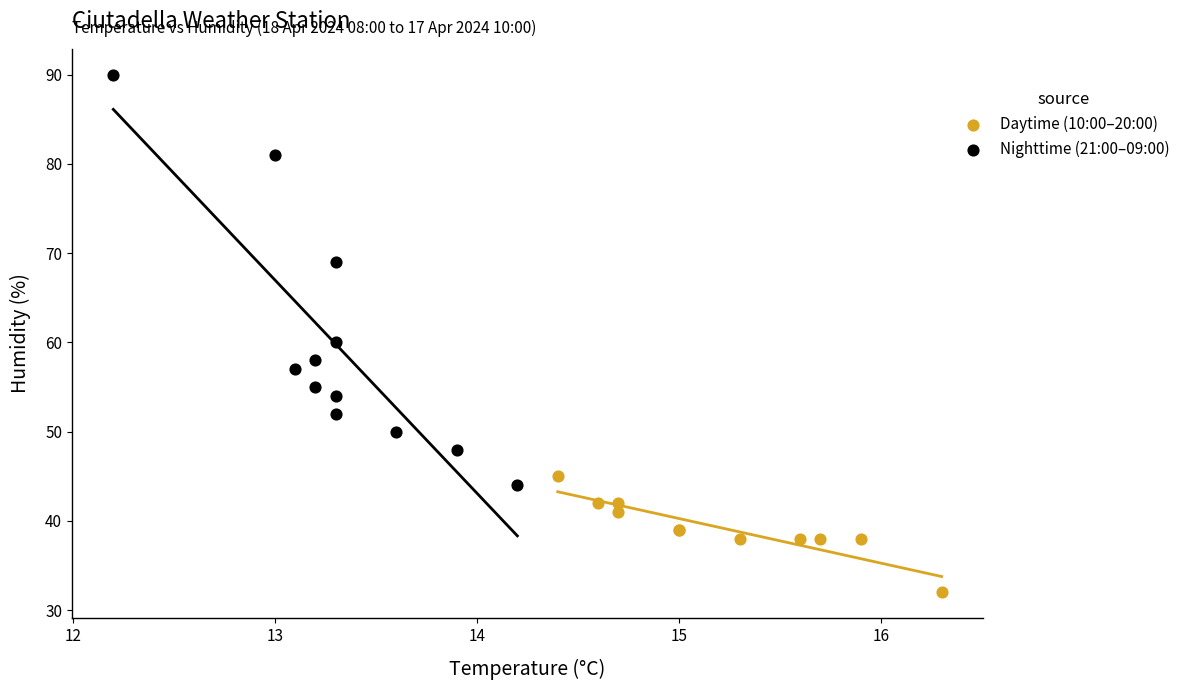

What are all the series names shown in the legend?

Daytime (10:00–20:00), Nighttime (21:00–09:00)